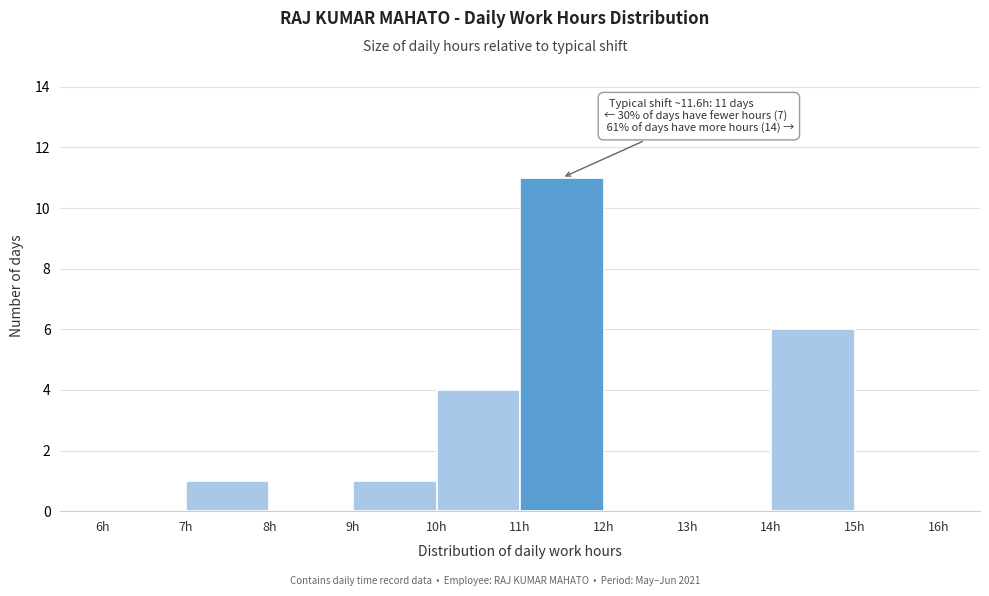

Over which range of the x-axis is the bar tallest?

11 to 12